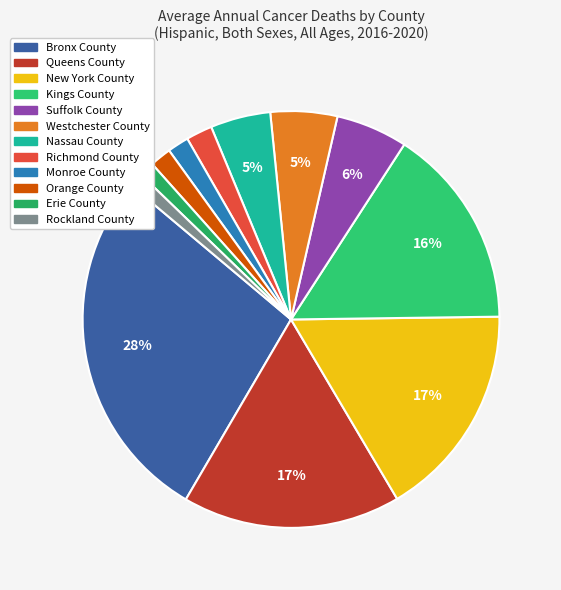

How many segments does this pie chart have?

12